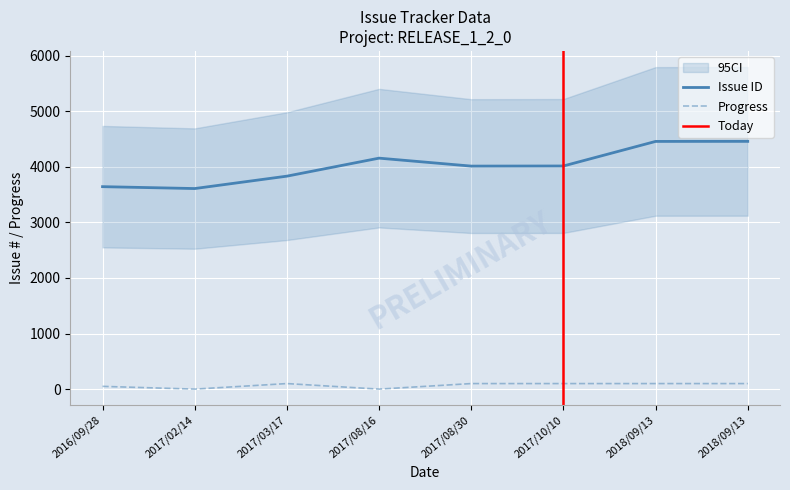

What is the difference between the maximum and minimum values?

849